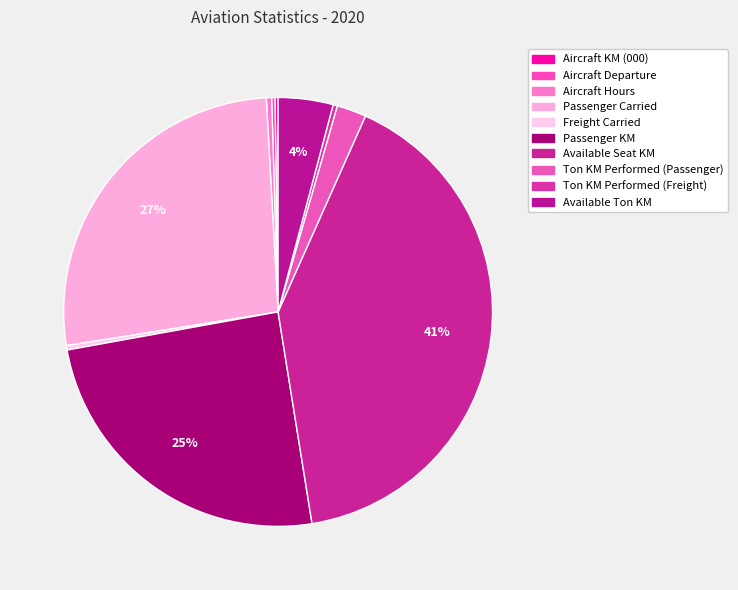

What is the largest slice in the pie chart?

Available Seat KM